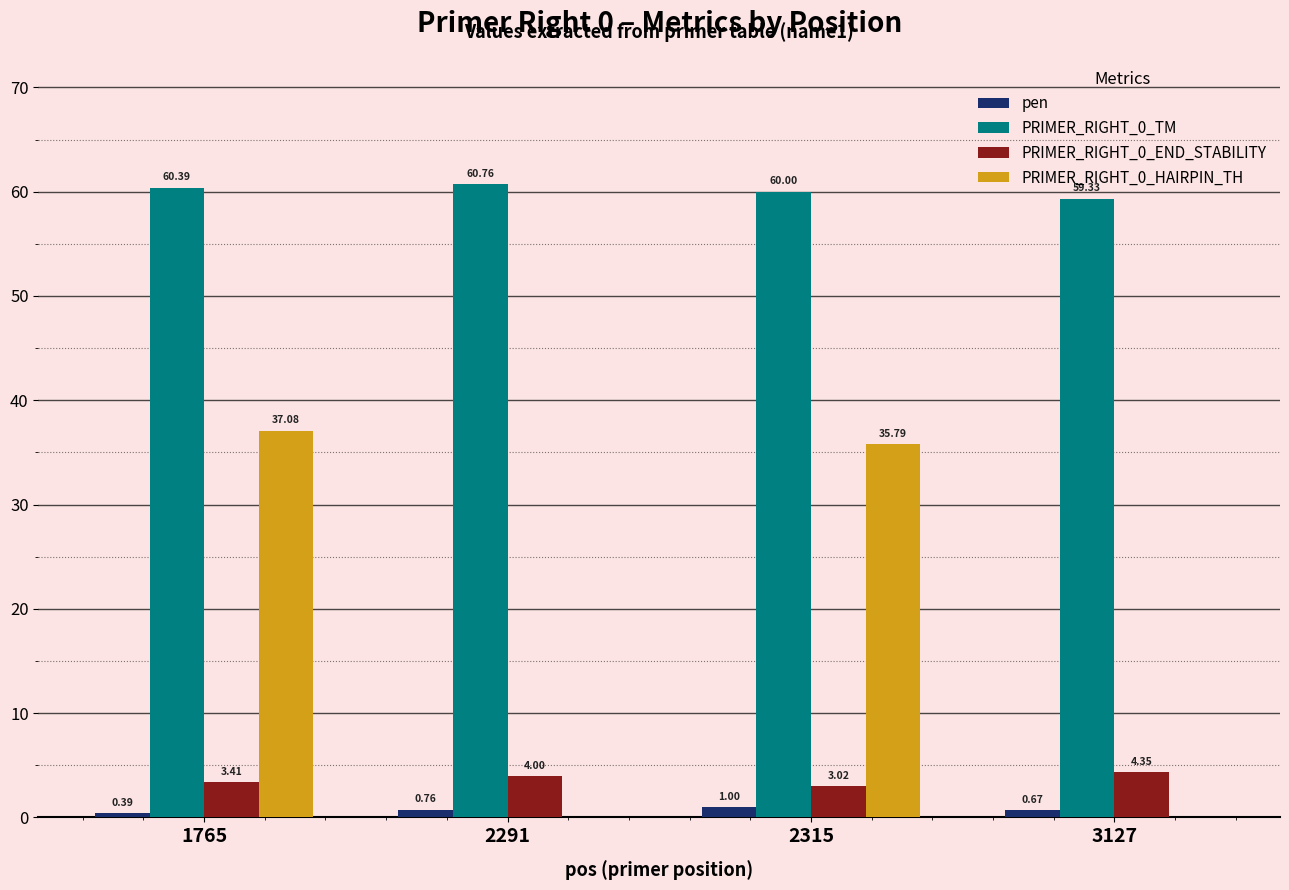

What is the sum of the pen values at 2291 and 2315?

1.8